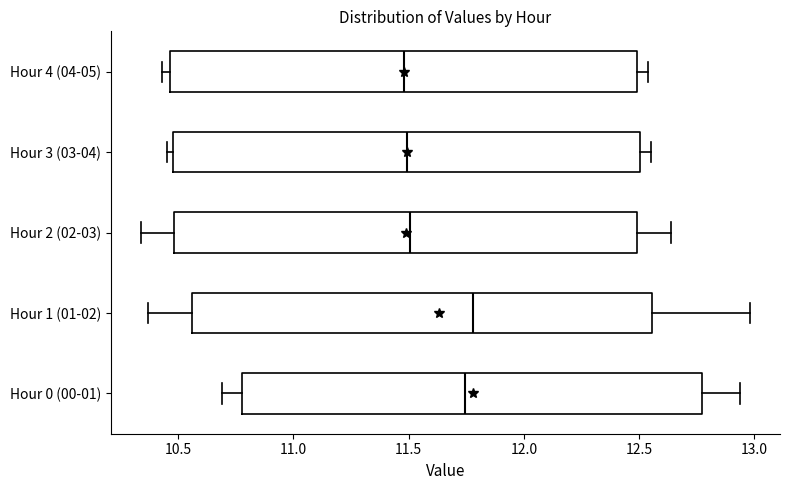

Reading bottom to top, read every box against the x-axis: the position of its median line, the range the box covers, and the ends of its whiskers. The values are not printed on the chart, so give them approximately, as read against the axis.

Hour 0 (00-01): median 11.75, box 10.80 to 12.75, whiskers 10.70 to 12.95
Hour 1 (01-02): median 11.80, box 10.55 to 12.55, whiskers 10.35 to 13.00
Hour 2 (02-03): median 11.50, box 10.50 to 12.50, whiskers 10.35 to 12.65
Hour 3 (03-04): median 11.50, box 10.50 to 12.50, whiskers 10.45 to 12.55
Hour 4 (04-05): median 11.50, box 10.45 to 12.50, whiskers 10.45 (just left of the box's left edge) to 12.55